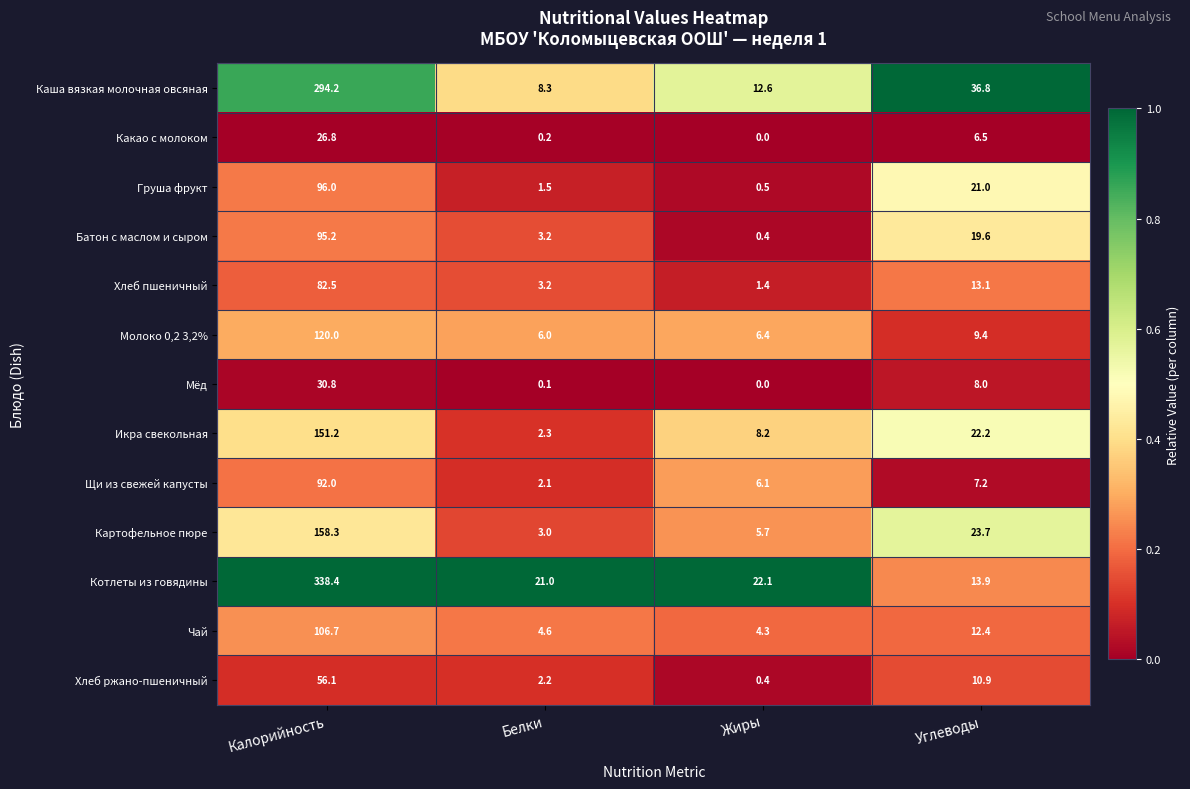

What is the sum of the Груша фрукт values at Жиры and Белки?

2.0